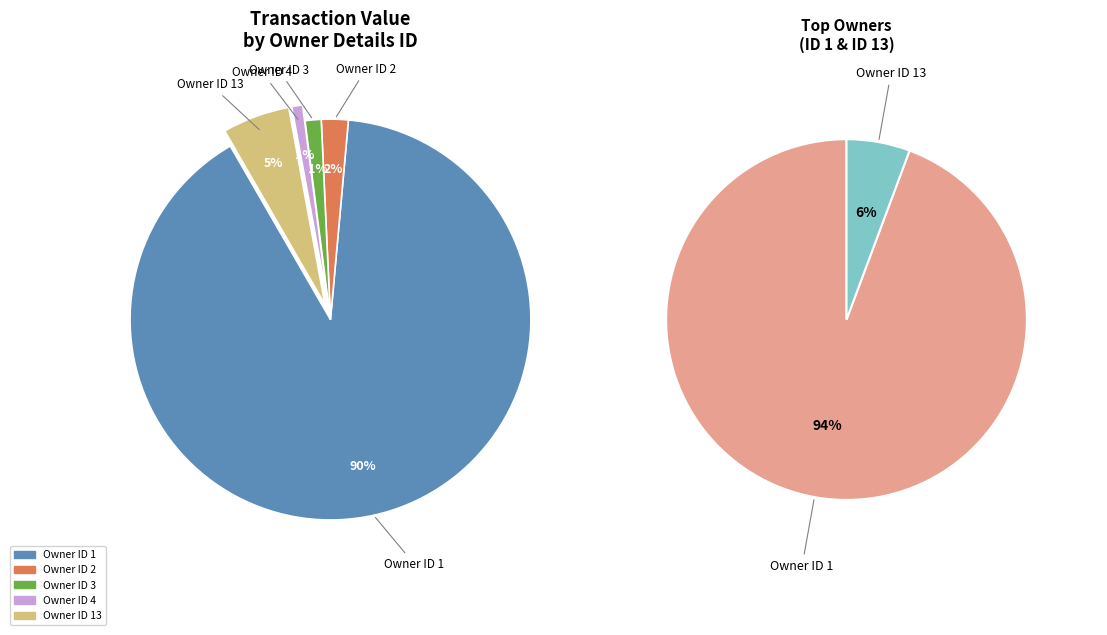

Which slice represents more than half of the pie?

1